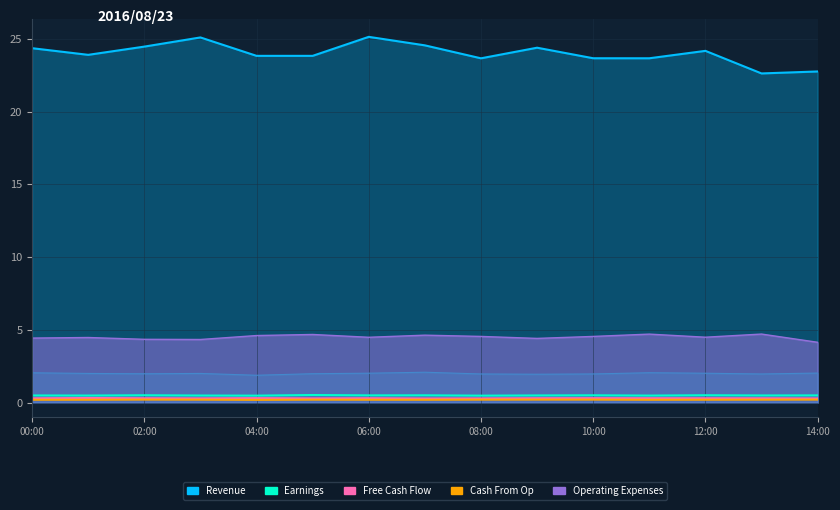

True or false: Earnings has a value of 0.2 at 02:00.

False